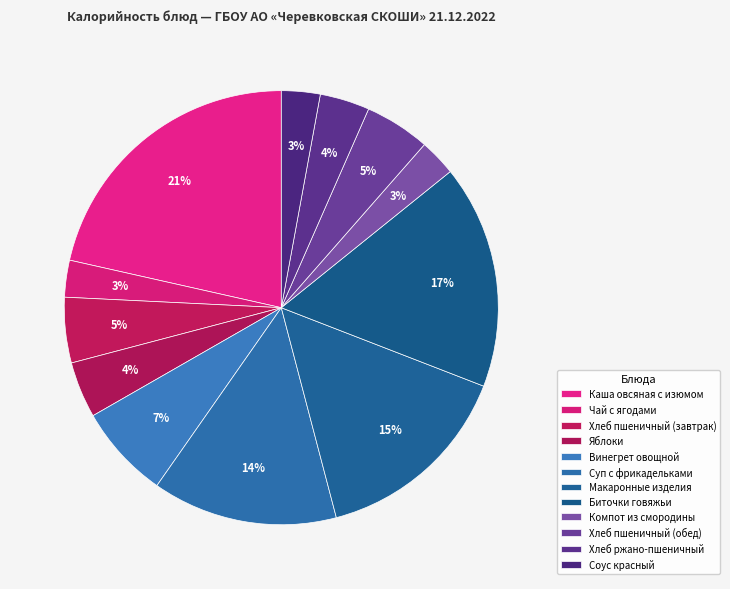

To the nearest percent, what is the average slice percentage?

8%